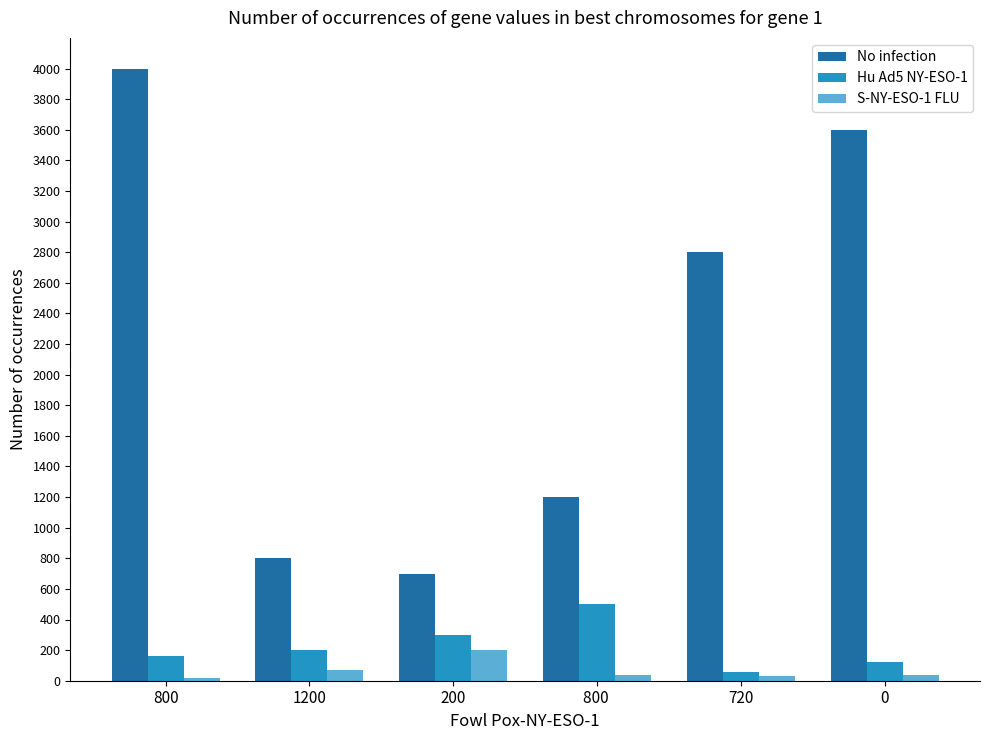

What is the lowest value of the S-NY-ESO-1 FLU series?

20